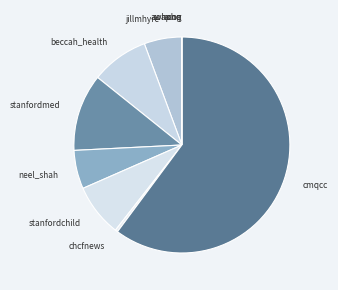

Is chcfnews the majority of the pie?

No